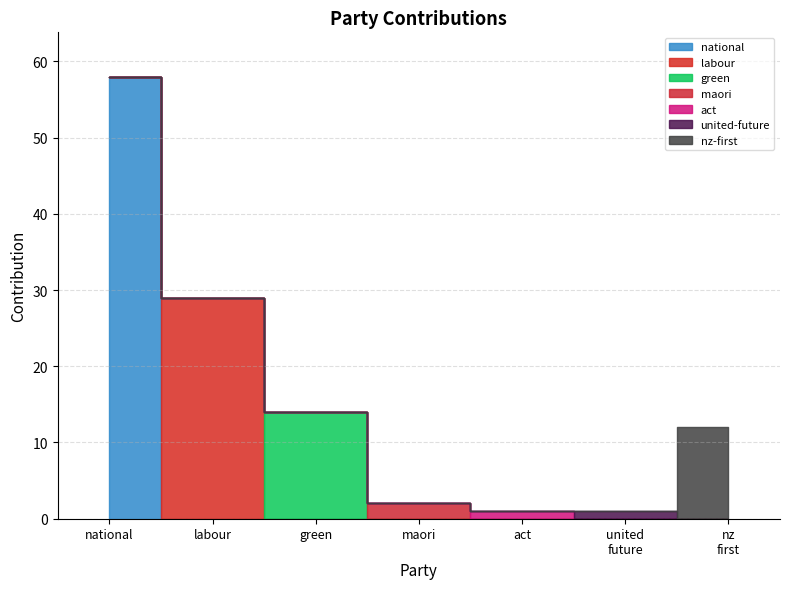

Reading left to right, list all the values displayed in this chart.

national=58	labour=29	green=14	maori=2	act=1	united-future=1	nz-first=12